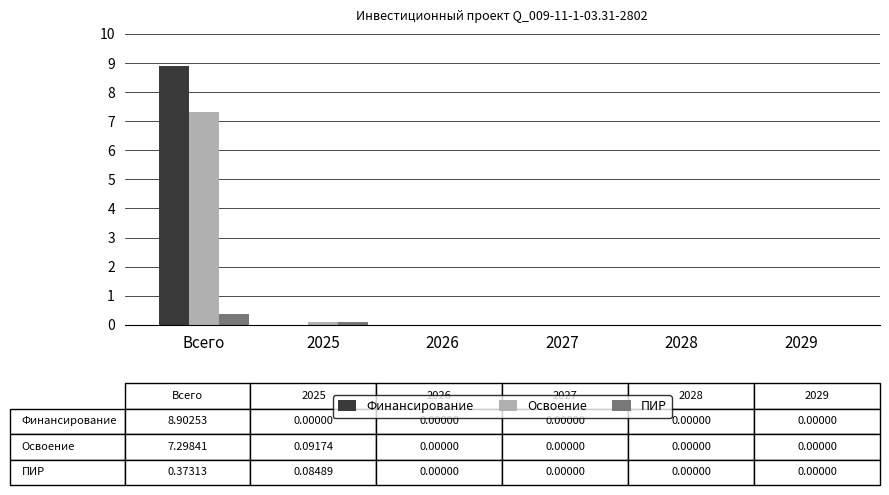

What is the greatest value displayed?

8.9